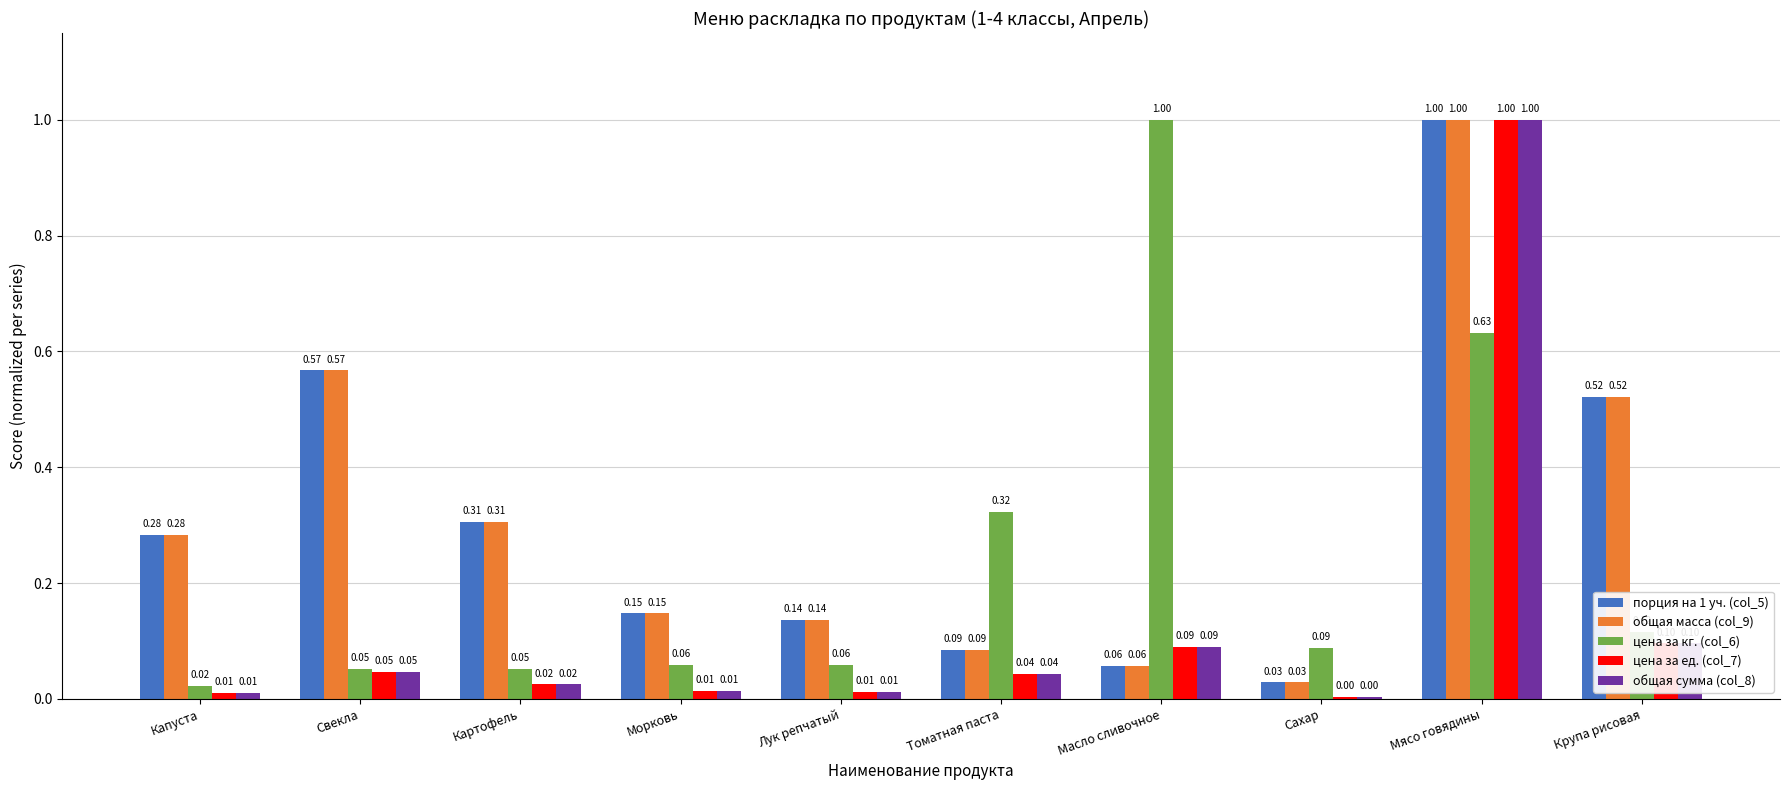

What is the difference between the highest and lowest values at Крупа рисовая?

0.4